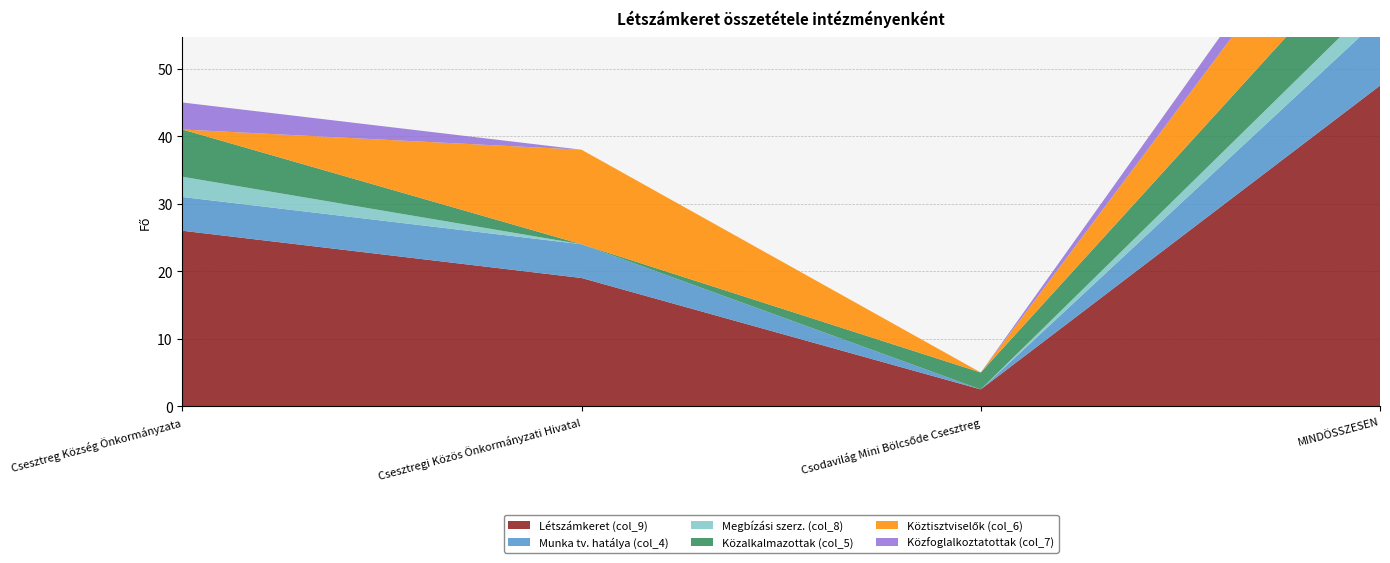

Reading left to right, list all the values displayed in this chart.

Létszámkeret (col_9): Csesztreg Község Önkormányzata=26.0	Csesztregi Közös Önkormányzati Hivatal=19.0	Csodavilág Mini Bölcsőde Csesztreg=2.5	MINDÖSSZESEN=47.5
Munka tv. hatálya (col_4): Csesztreg Község Önkormányzata=5.0	Csesztregi Közös Önkormányzati Hivatal=5.0	Csodavilág Mini Bölcsőde Csesztreg=0.0	MINDÖSSZESEN=10.0
Megbízási szerz. (col_8): Csesztreg Község Önkormányzata=3.0	Csesztregi Közös Önkormányzati Hivatal=0.0	Csodavilág Mini Bölcsőde Csesztreg=0.0	MINDÖSSZESEN=3.0
Közalkalmazottak (col_5): Csesztreg Község Önkormányzata=7.0	Csesztregi Közös Önkormányzati Hivatal=0.0	Csodavilág Mini Bölcsőde Csesztreg=2.5	MINDÖSSZESEN=9.5
Köztisztviselők (col_6): Csesztreg Község Önkormányzata=0.0	Csesztregi Közös Önkormányzati Hivatal=14.0	Csodavilág Mini Bölcsőde Csesztreg=0.0	MINDÖSSZESEN=14.0
Közfoglalkoztatottak (col_7): Csesztreg Község Önkormányzata=4.0	Csesztregi Közös Önkormányzati Hivatal=0.0	Csodavilág Mini Bölcsőde Csesztreg=0.0	MINDÖSSZESEN=4.0